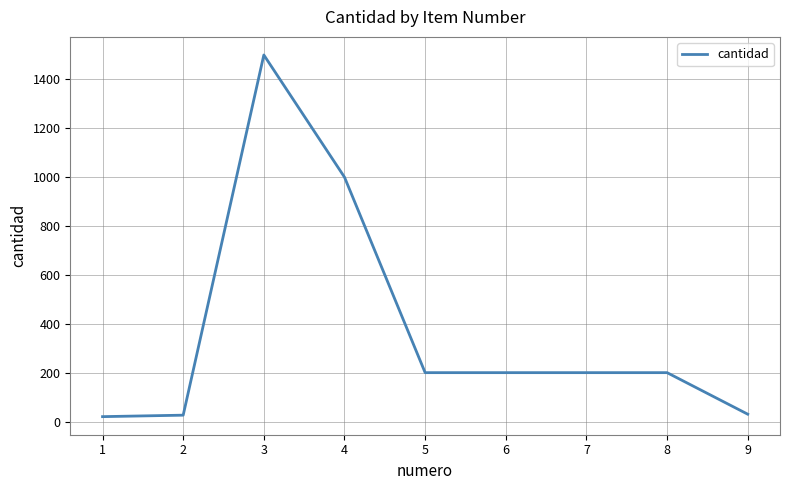

Between 6 and 4, which is larger?

4